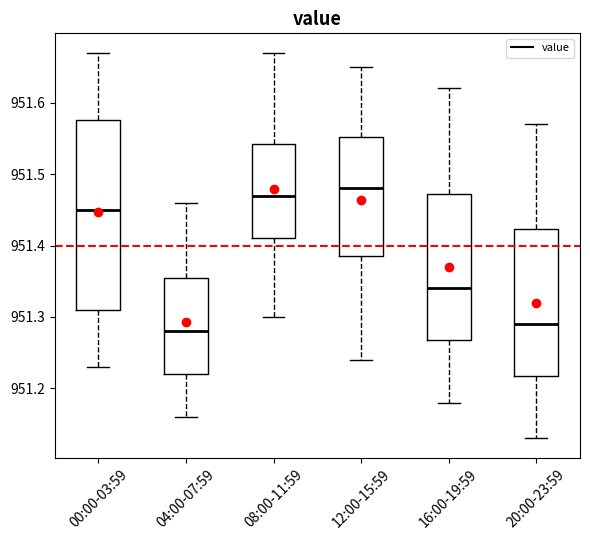

Reading left to right, transcribe this box plot: for each box, give where its median line is, the range the box spans, and where its two whiskers end, as read against the y-axis. The values are not printed on the chart, so give them approximately, as read against the axis.

00:00-03:59: median 951.45, box 951.31 to 951.58, whiskers 951.23 to 951.67
04:00-07:59: median 951.28, box 951.22 to 951.36, whiskers 951.16 to 951.46
08:00-11:59: median 951.47, box 951.41 to 951.54, whiskers 951.30 to 951.67
12:00-15:59: median 951.48, box 951.39 to 951.55, whiskers 951.24 to 951.65
16:00-19:59: median 951.34, box 951.27 to 951.47, whiskers 951.18 to 951.62
20:00-23:59: median 951.29, box 951.22 to 951.42, whiskers 951.13 to 951.57